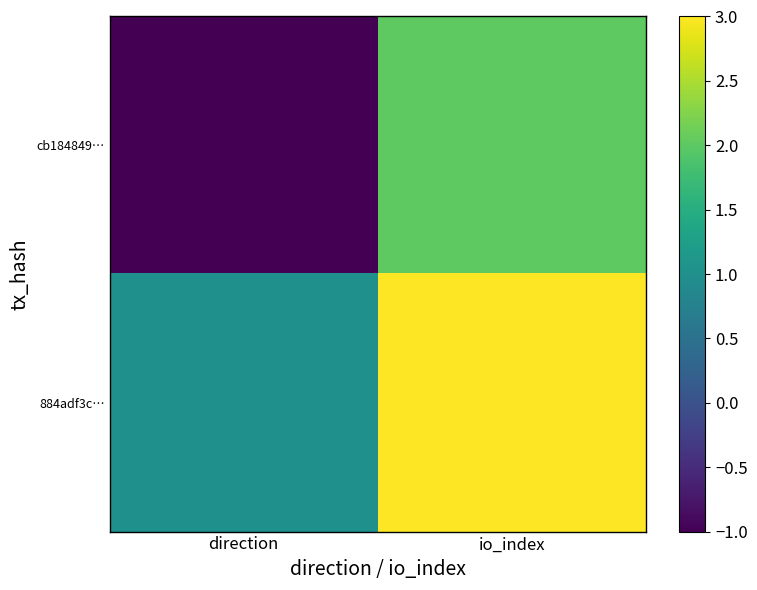

Between io_index and direction, which is larger?

io_index